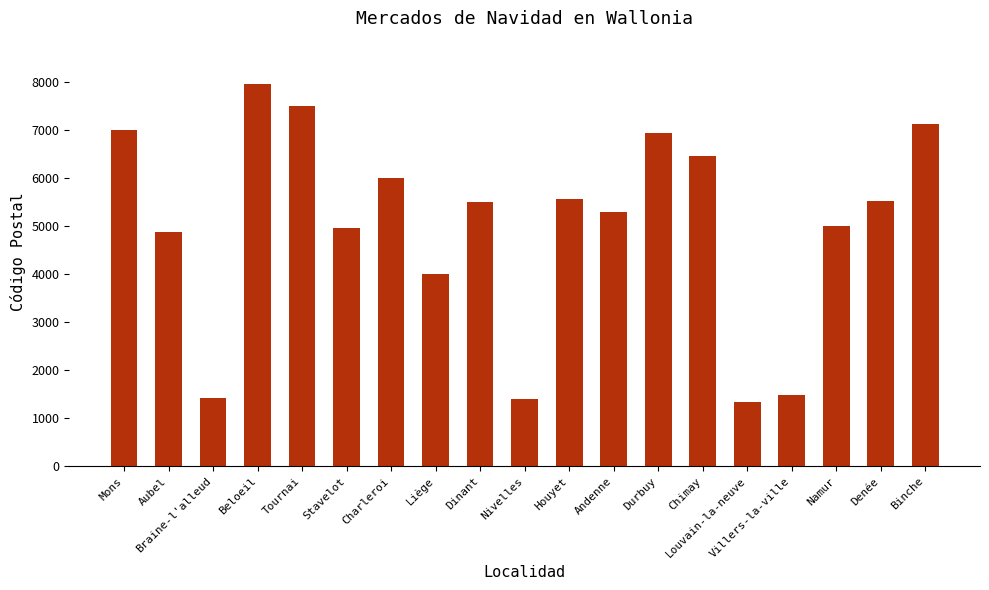

What position from the left is Villers-la-ville?

16